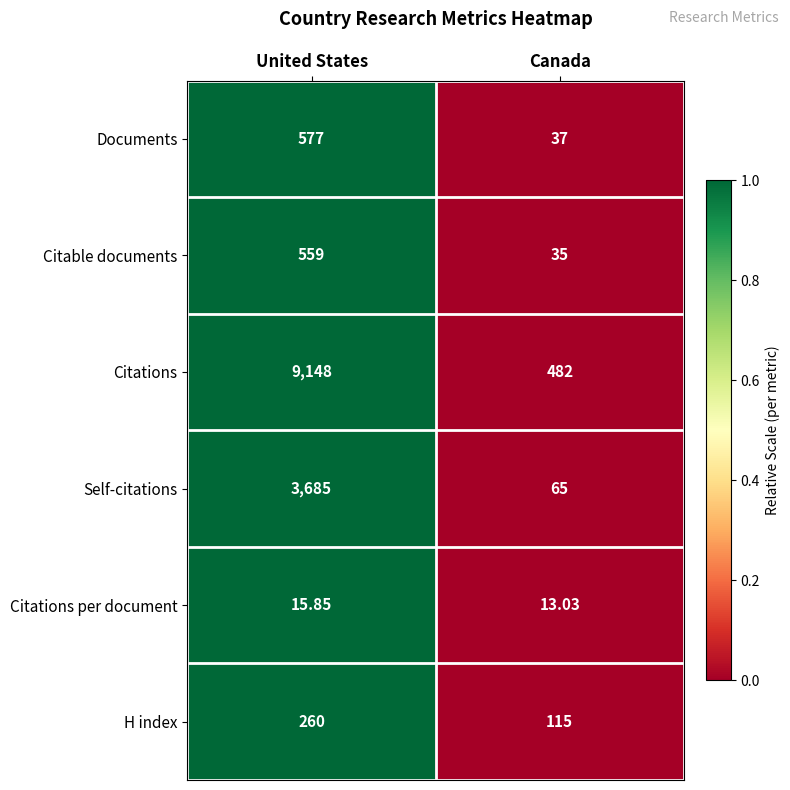

How many distinct data groups are displayed?

6